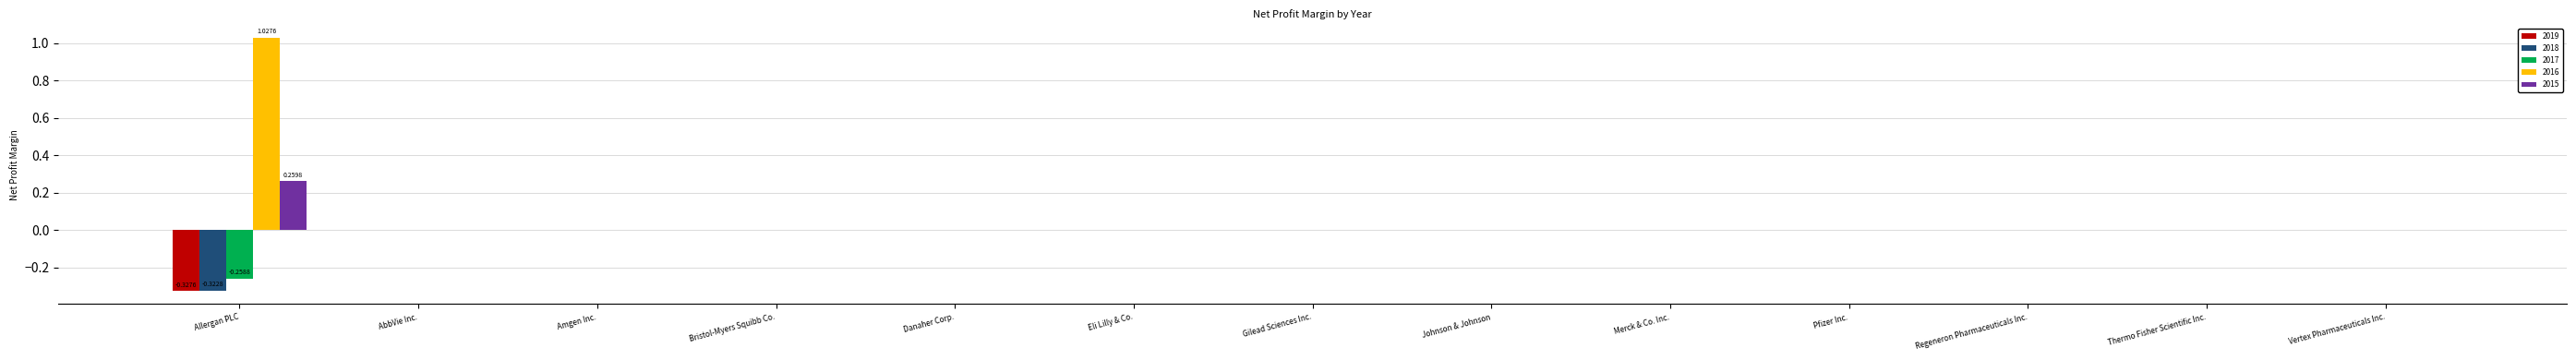

Which label corresponds to the largest value in the chart?

Allergan PLC